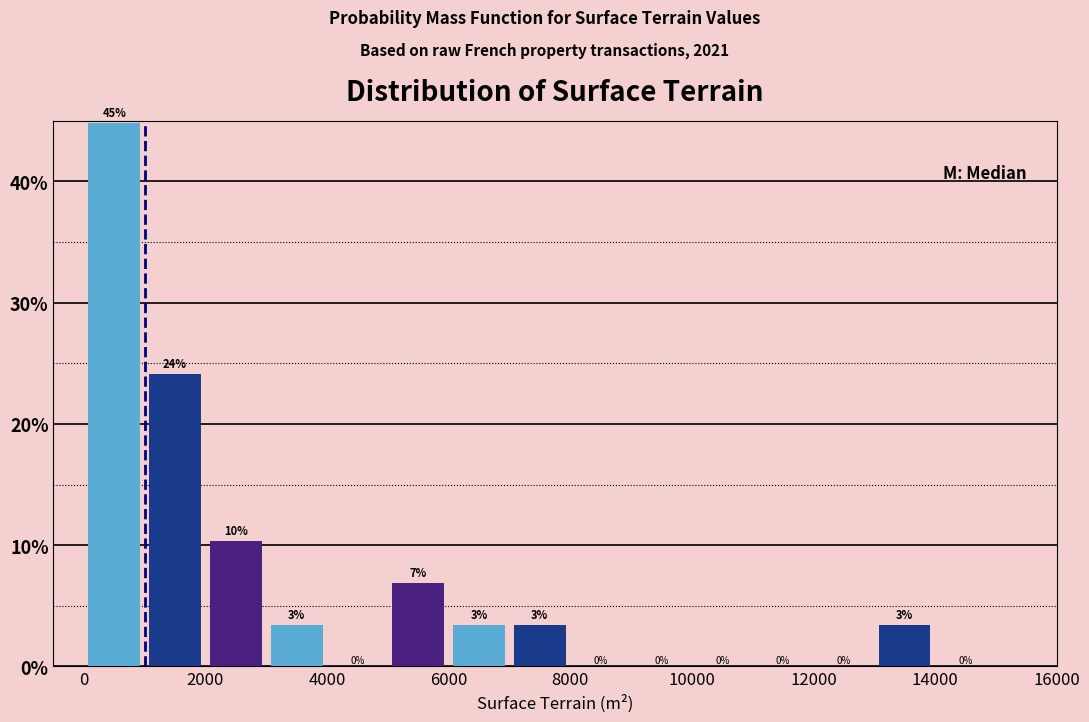

Which range on the x-axis has the tallest bar?

0 to 1000